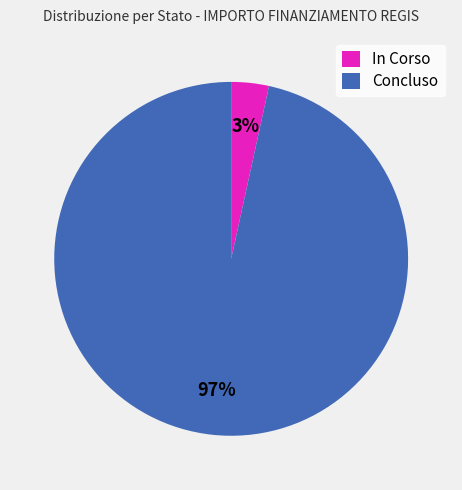

What percentage is the In Corso slice, to the nearest percent?

3%